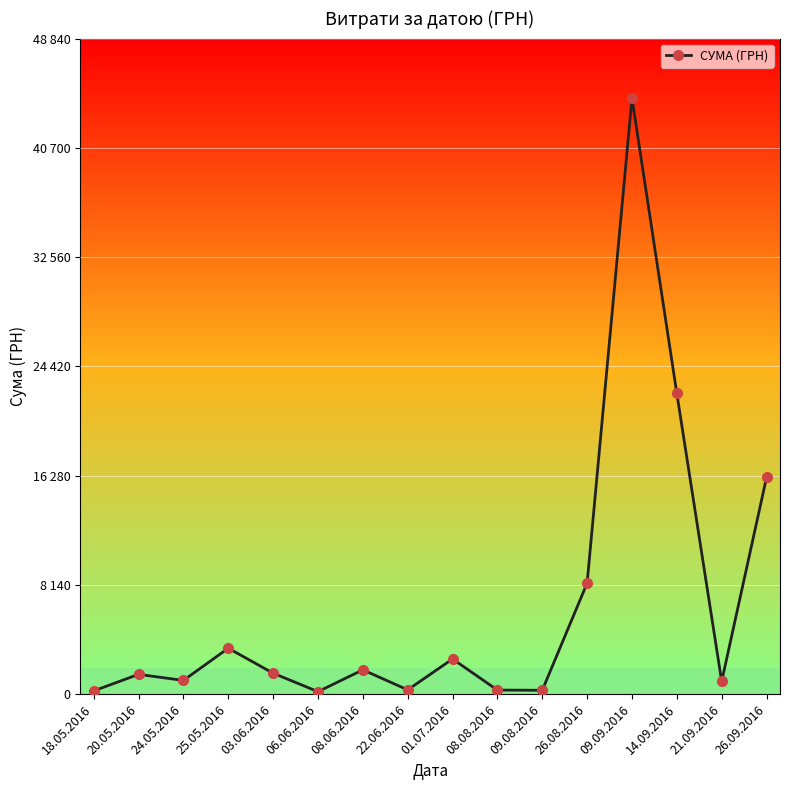

Is this an area chart (filled region under the line)?

No